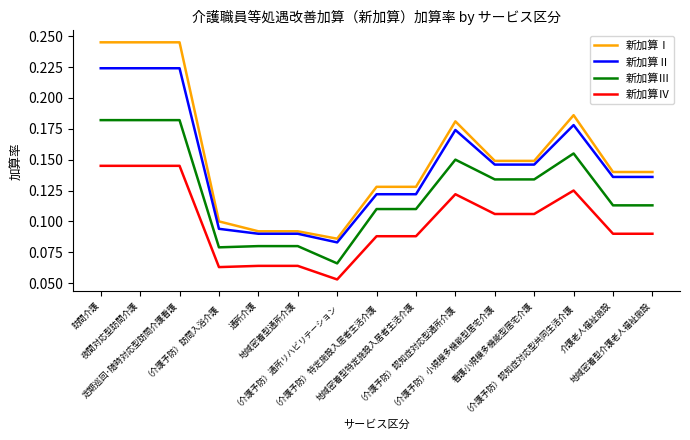

Which series has the widest spread of values?

新加算Ⅰ